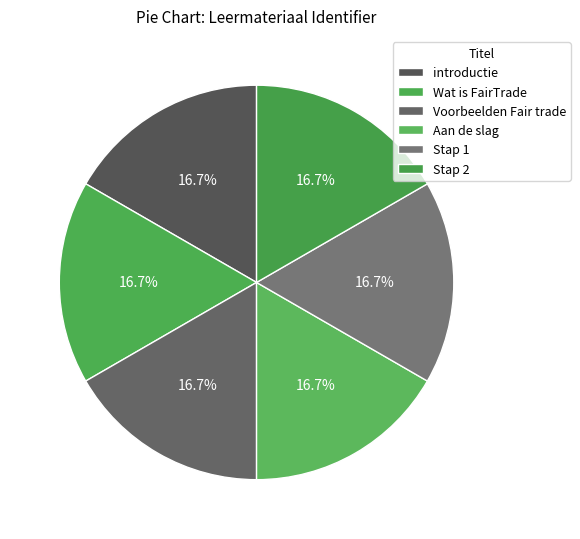

Between introductie and Stap 2, which is larger?

introductie